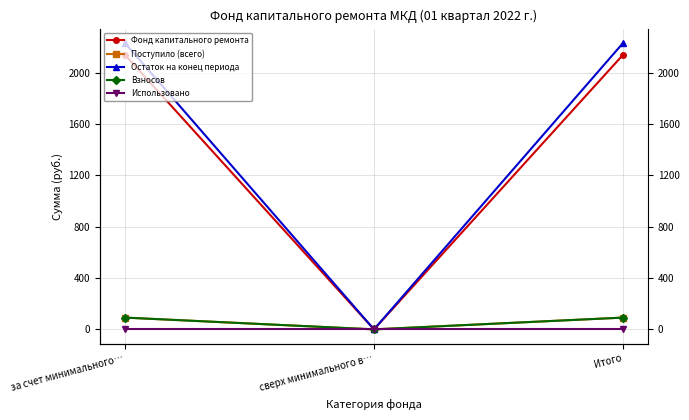

Between за счет минимального… and сверх минимального в…, which series saw the biggest shift?

Остаток на конец периода